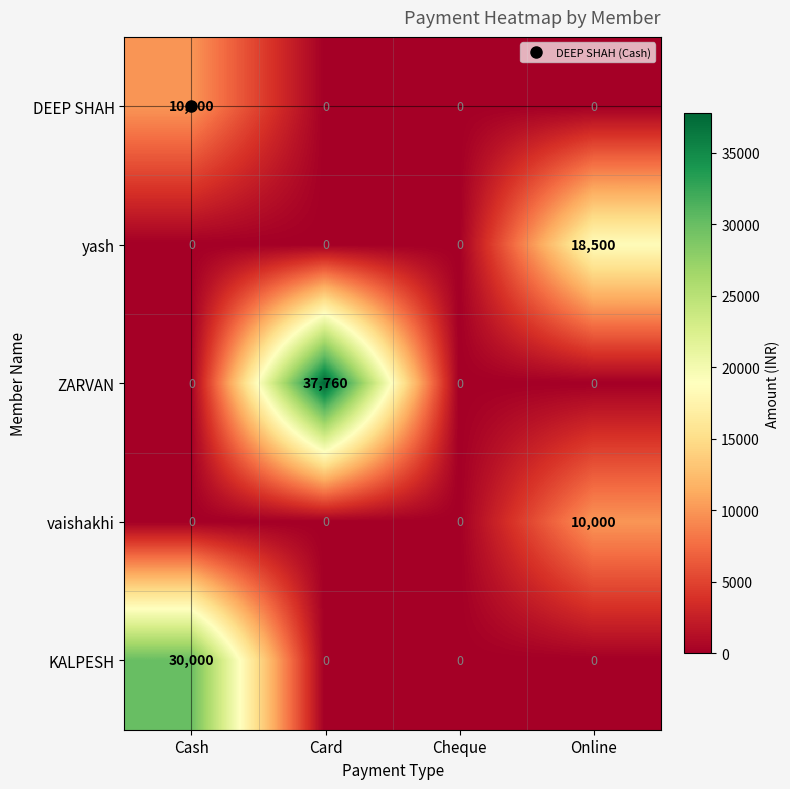

The value of vaishakhi at Online is 17508. True or false?

False